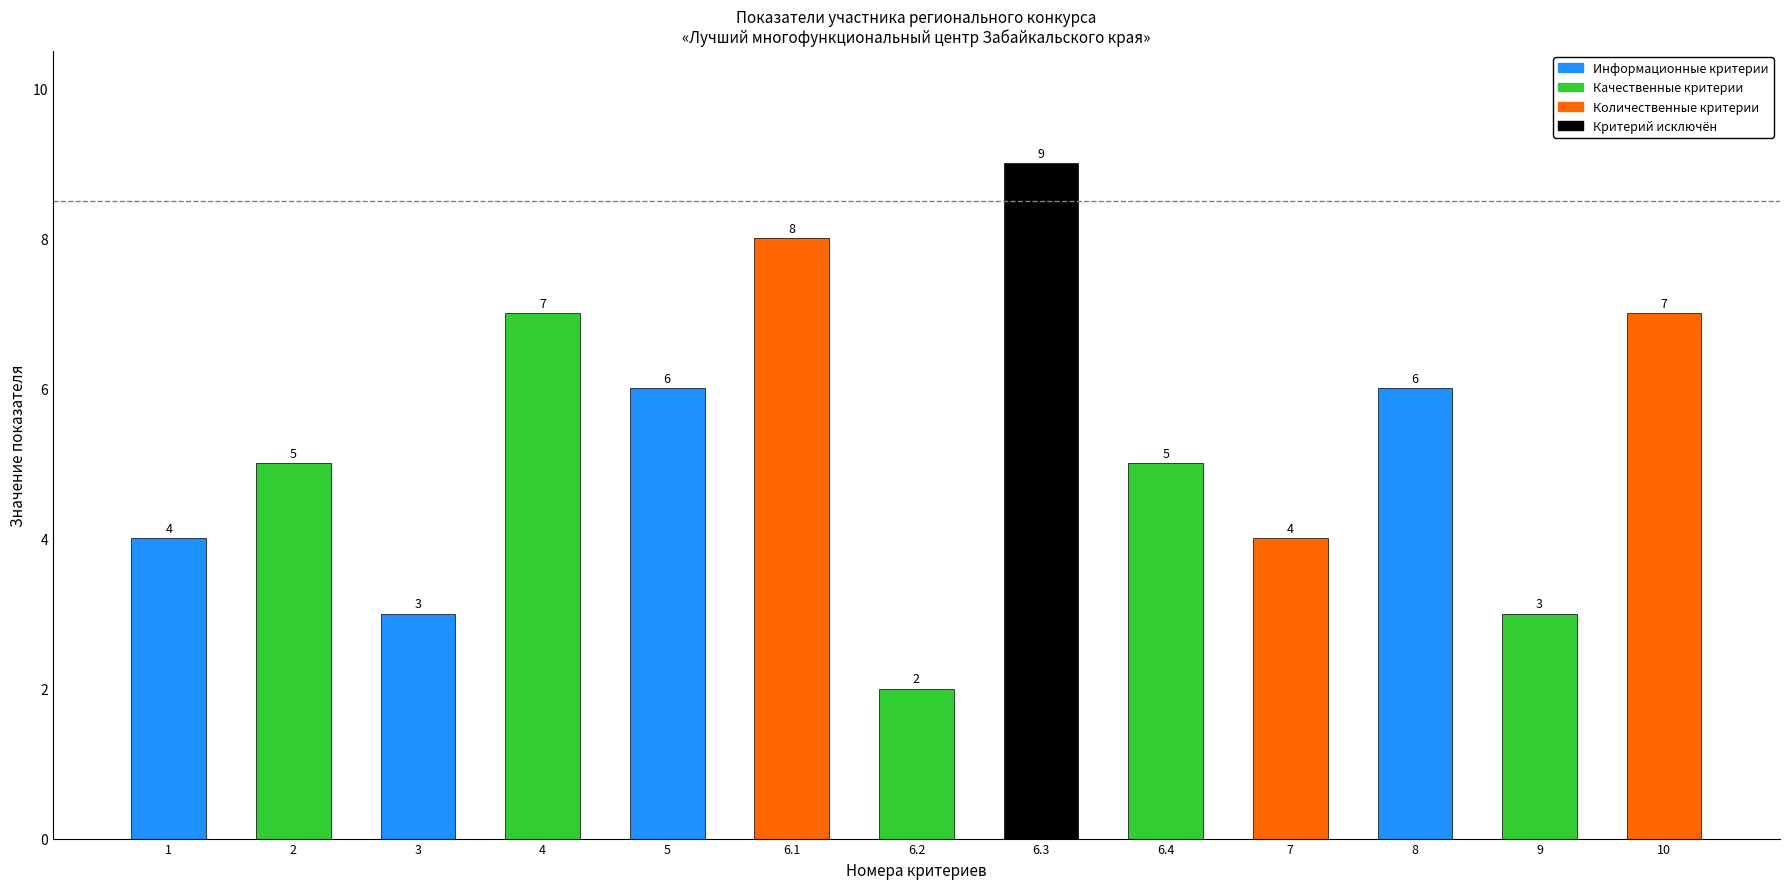

What is the label of the 12th bar from the left?

9